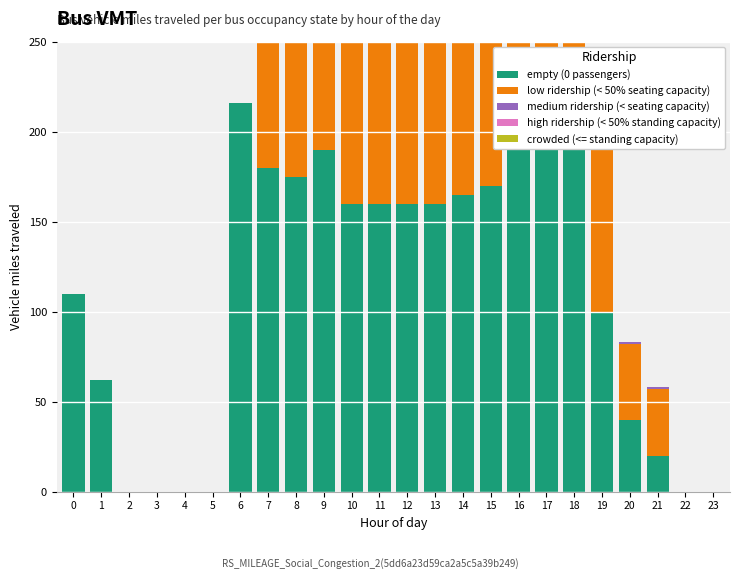

Reading left to right, transcribe all the data shown in this chart.

empty (0 passengers): 110	62	0	0	0	0	216	180	175	190	160	160	160	160	165	170	210	205	200	100	40	20	0	0
low ridership (< 50% seating capacity): 0	0	0	0	0	0	0	200	185	195	155	160	160	158	168	173	215	210	208	102	42	37	0	0
medium ridership (< seating capacity): 0	0	0	0	0	0	0	0	2	3	1	2	2	2	2	2	3	3	3	2	1	1	0	0
high ridership (< 50% standing capacity): 0	0	0	0	0	0	0	0	1	1	0	0	0	0	0	0	1	1	1	0	0	0	0	0
crowded (<= standing capacity): 0	0	0	0	0	0	0	0	1	1	0	0	0	0	0	0	1	1	1	0	0	0	0	0